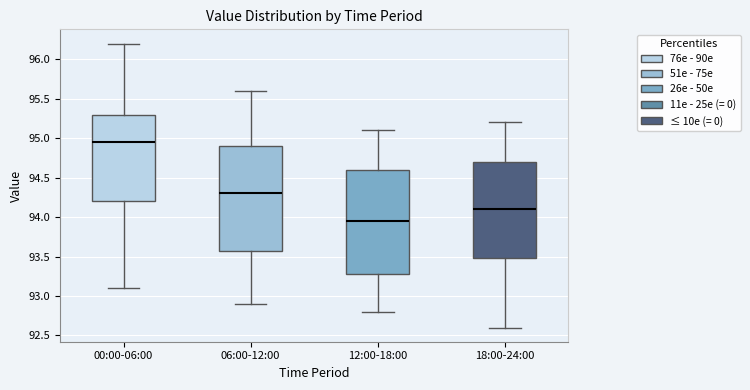

Reading left to right, read every box against the y-axis: the position of its median line, the range the box covers, and the ends of its whiskers. The values are not printed on the chart, so give them approximately, as read against the axis.

00:00-06:00: median 94.95, box 94.20 to 95.30, whiskers 93.10 to 96.20
06:00-12:00: median 94.30, box 93.60 to 94.90, whiskers 92.90 to 95.60
12:00-18:00: median 93.95, box 93.30 to 94.60, whiskers 92.80 to 95.10
18:00-24:00: median 94.10, box 93.50 to 94.70, whiskers 92.60 to 95.20